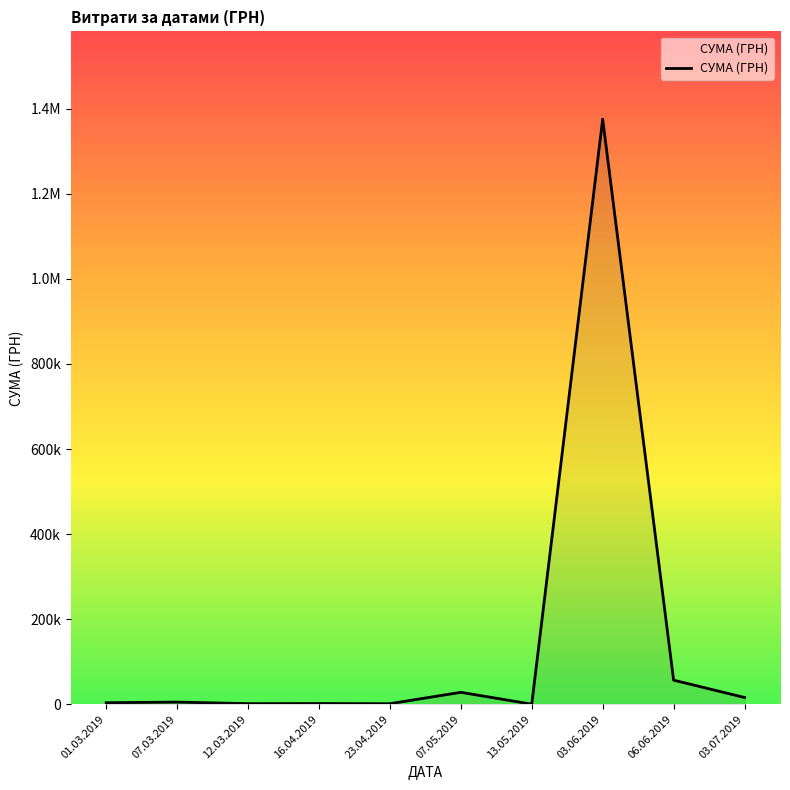

True or false: the data shows 2045.2 at 23.04.2019.

False